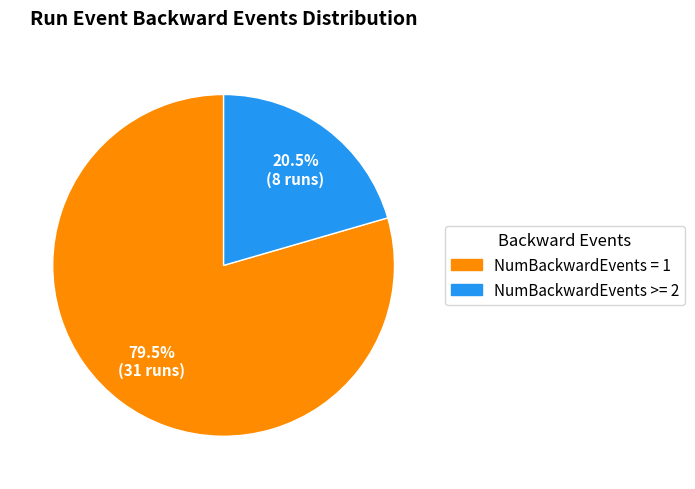

To the nearest percent, what is the difference between the largest and smallest slice percentages?

59%